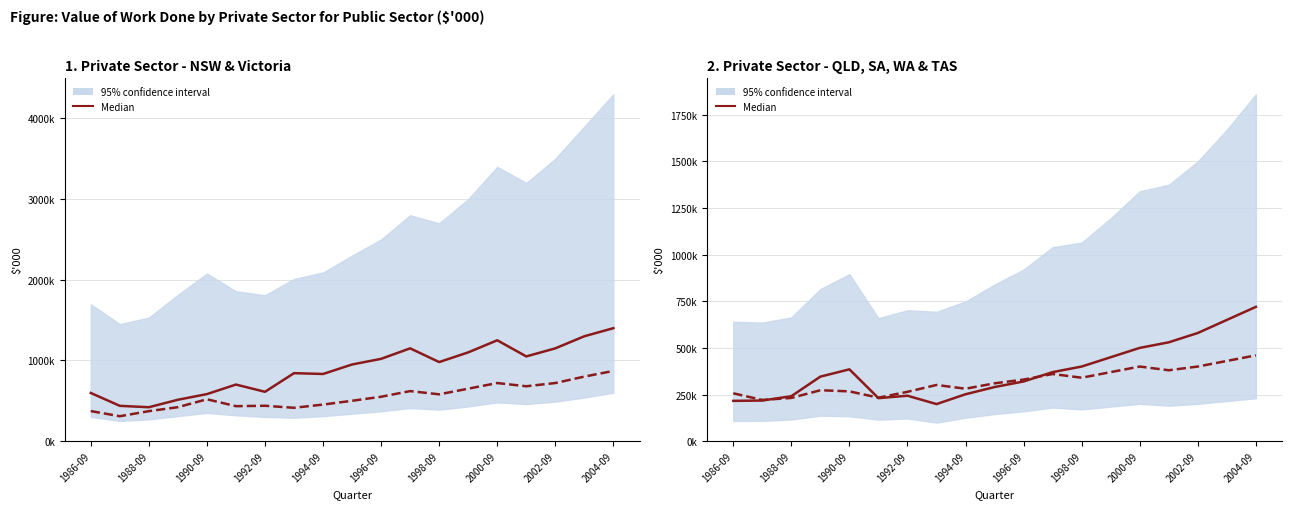

True or false: Queensland has more than 2 points higher than both neighbors.

False